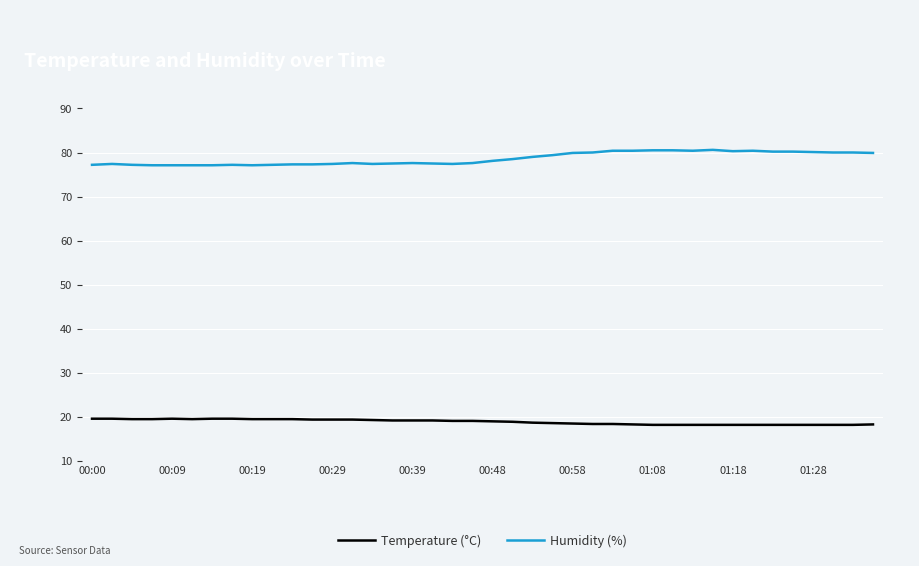

True or false: Temperature (°C) and Humidity (%) cross at least once.

False